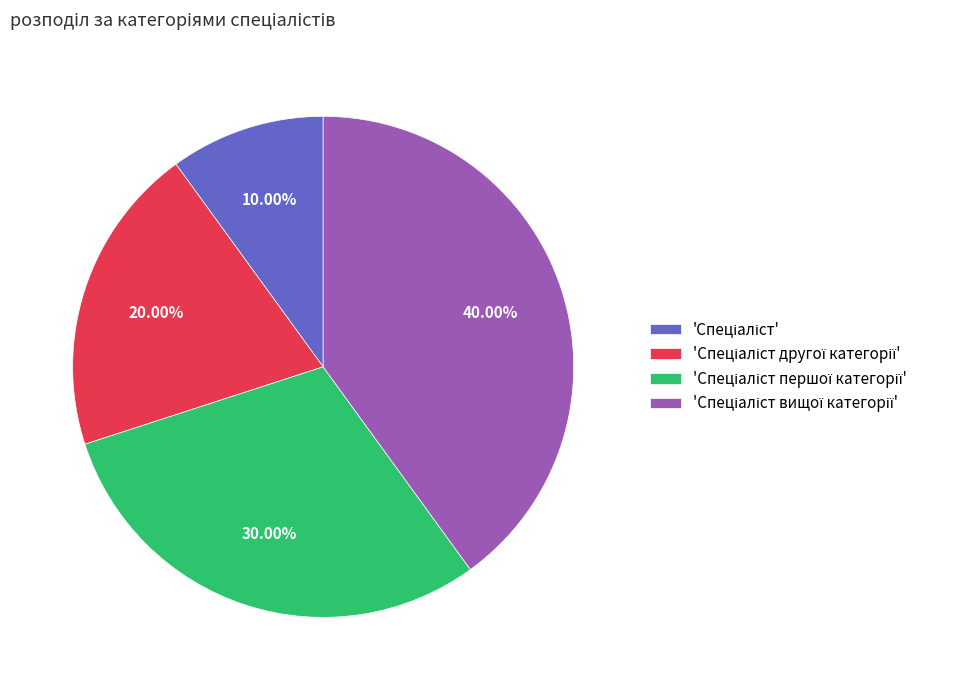

How many segments does this pie chart have?

4